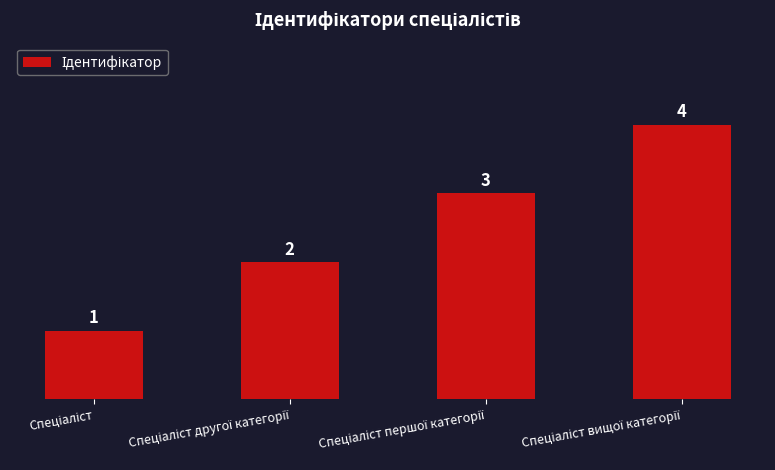

Count the values in the range 2 to 4.

3